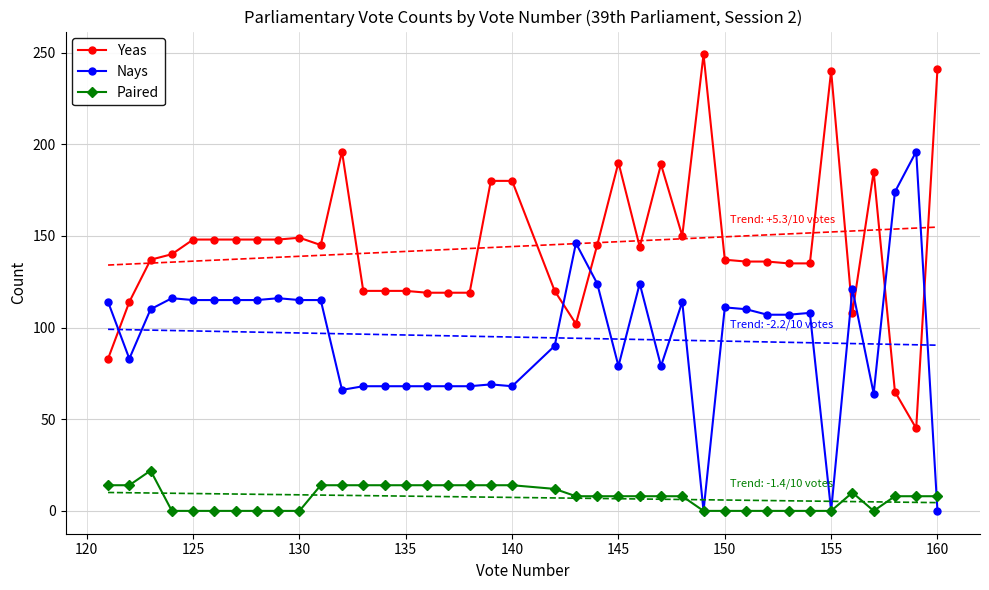

How many values in the Paired series are below 8?

15